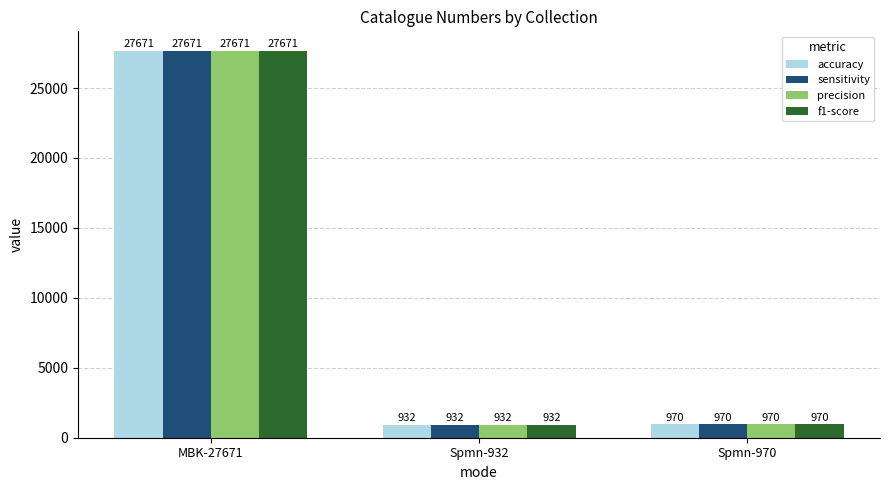

At how many categories does at least one series exceed 23642?

1